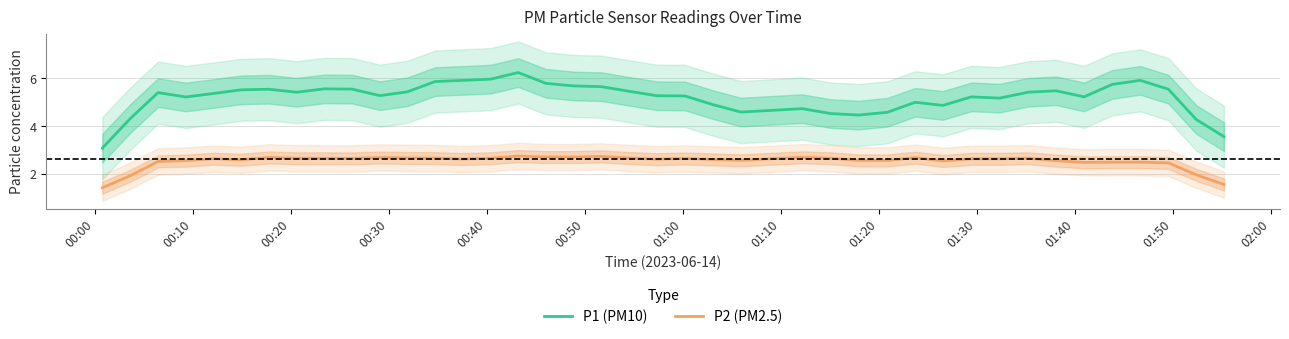

What is the lowest value of the P1 (PM10) series?

3.1